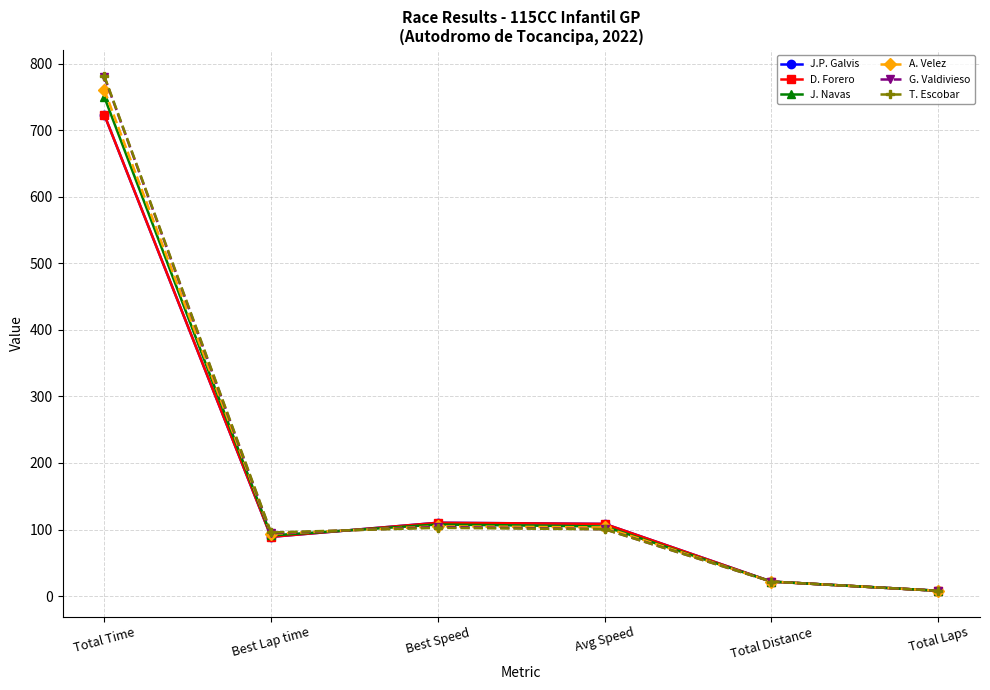

How many data points in D. Forero are less than 108?

3